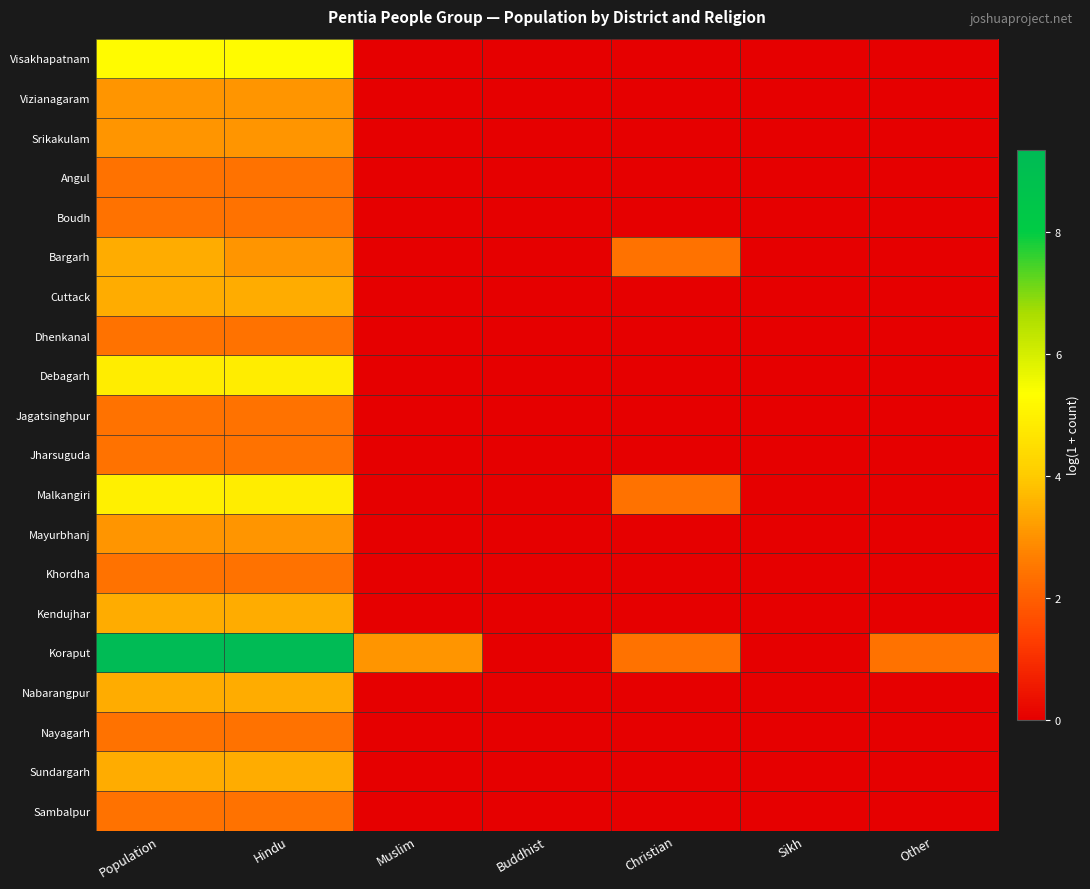

At which category is the sum across all series the highest?

Population